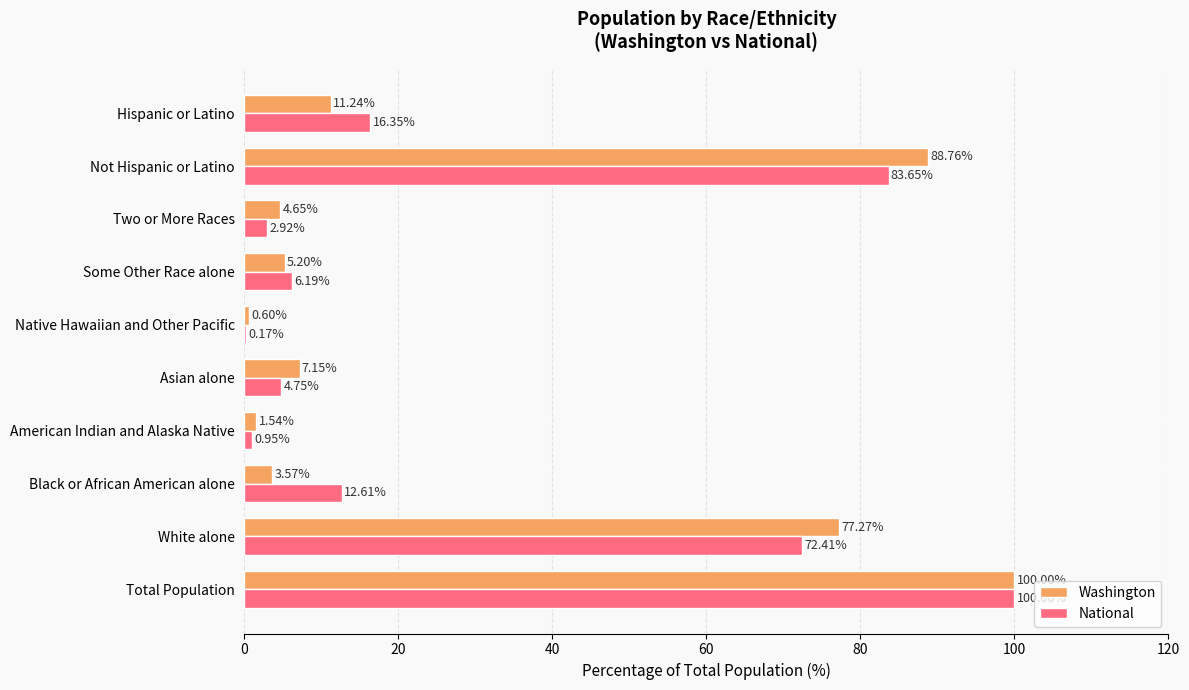

Which series has the largest range (max minus min)?

National